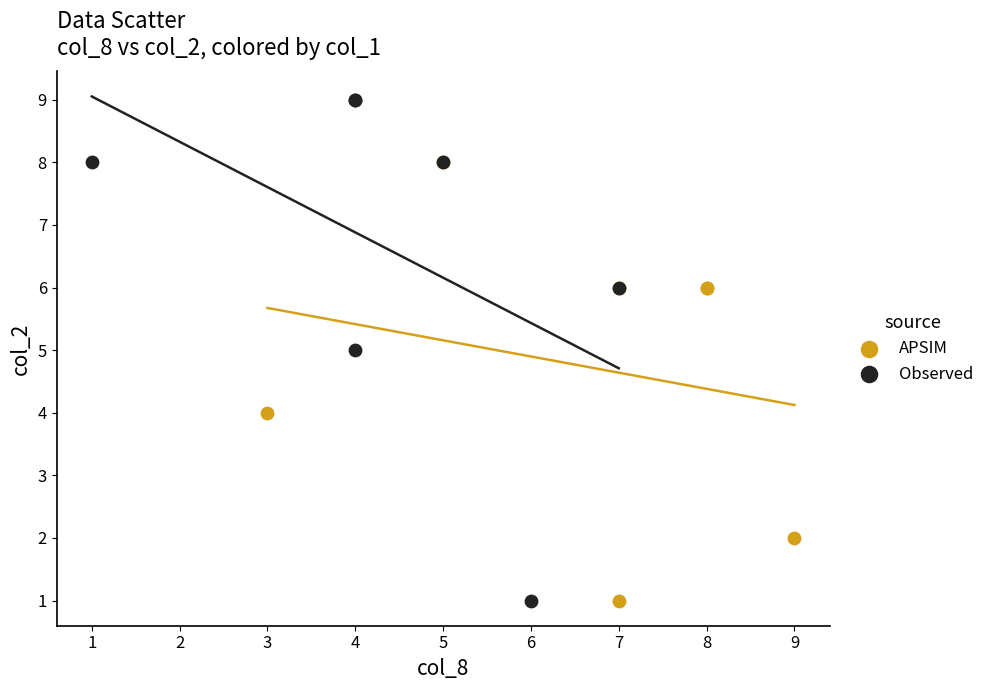

Which series contains the highest Y value?

Observed